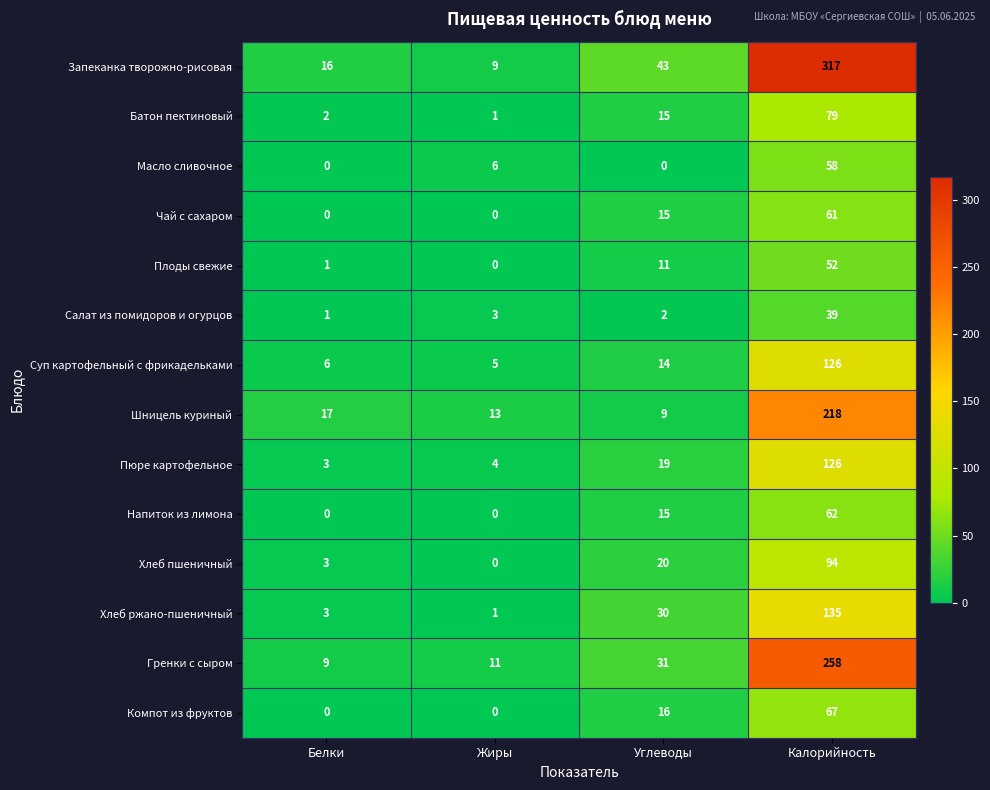

The Шницель куриный series shows 17 at Белки. True or false?

True